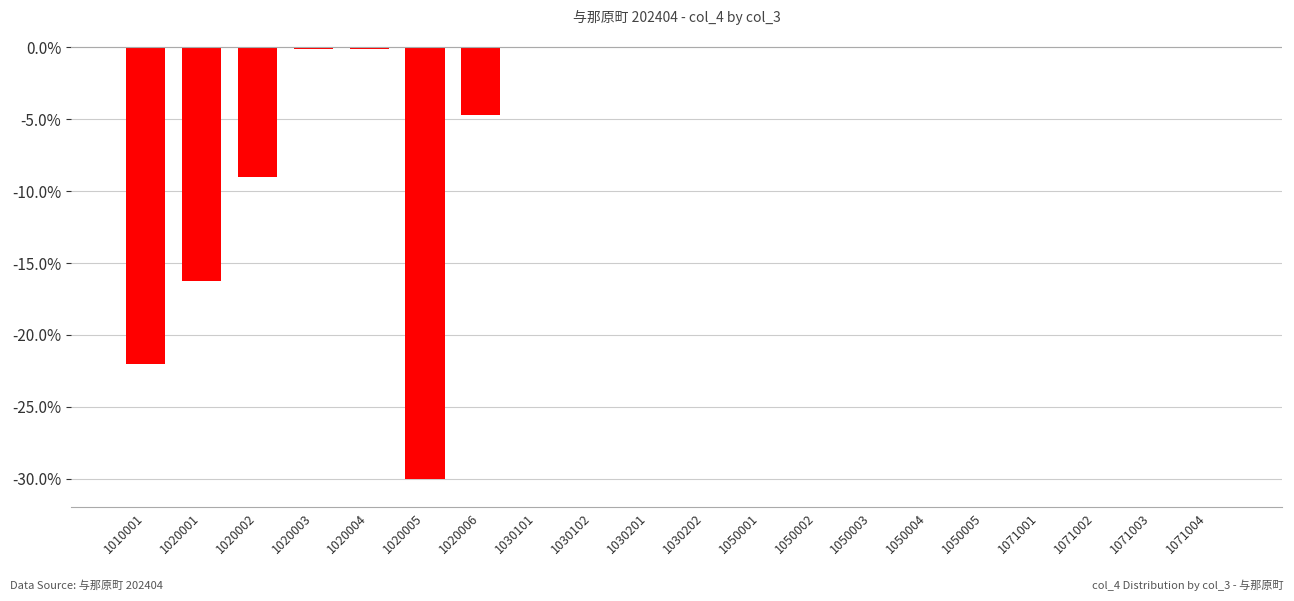

Is it true that the value at 1050003 is 16.9?

False